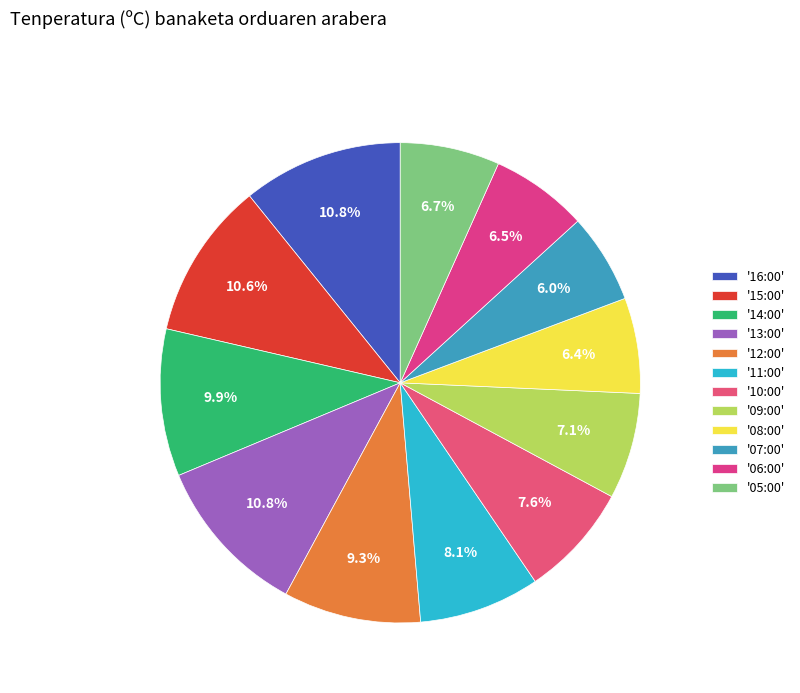

Does any single category account for the majority?

No